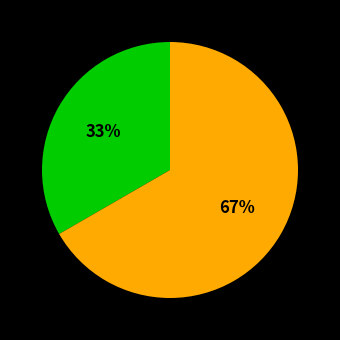

To the nearest percent, what is the average slice percentage?

50%